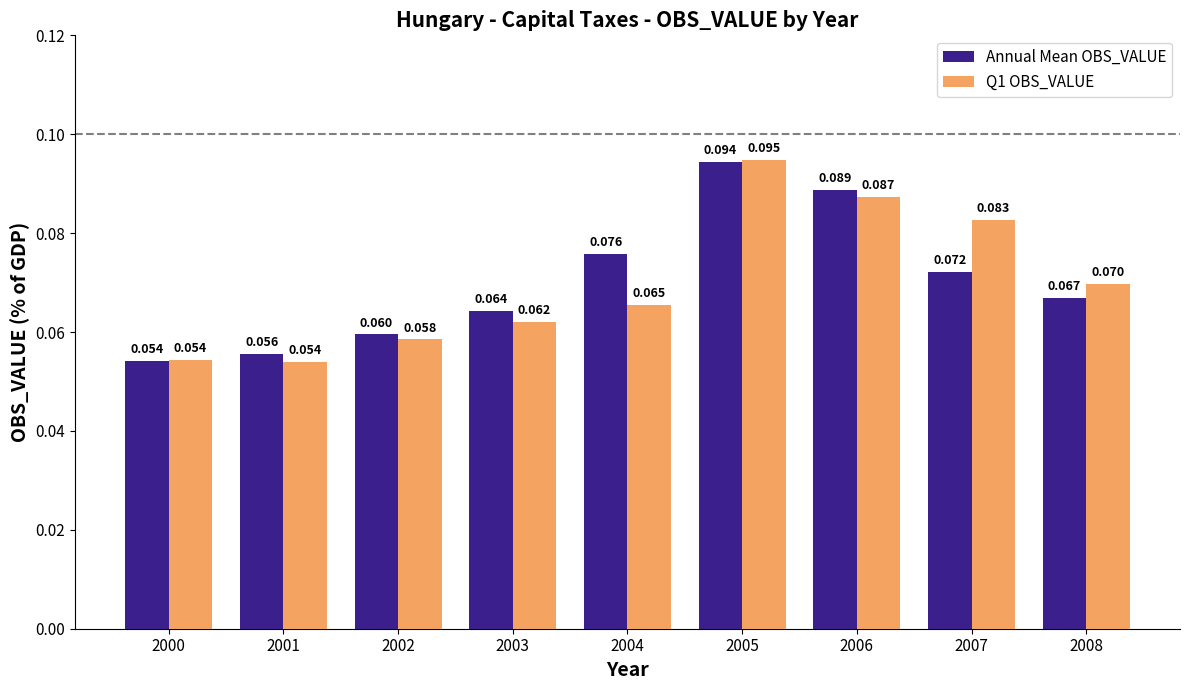

Which series has the largest total across all categories?

Annual Mean OBS_VALUE